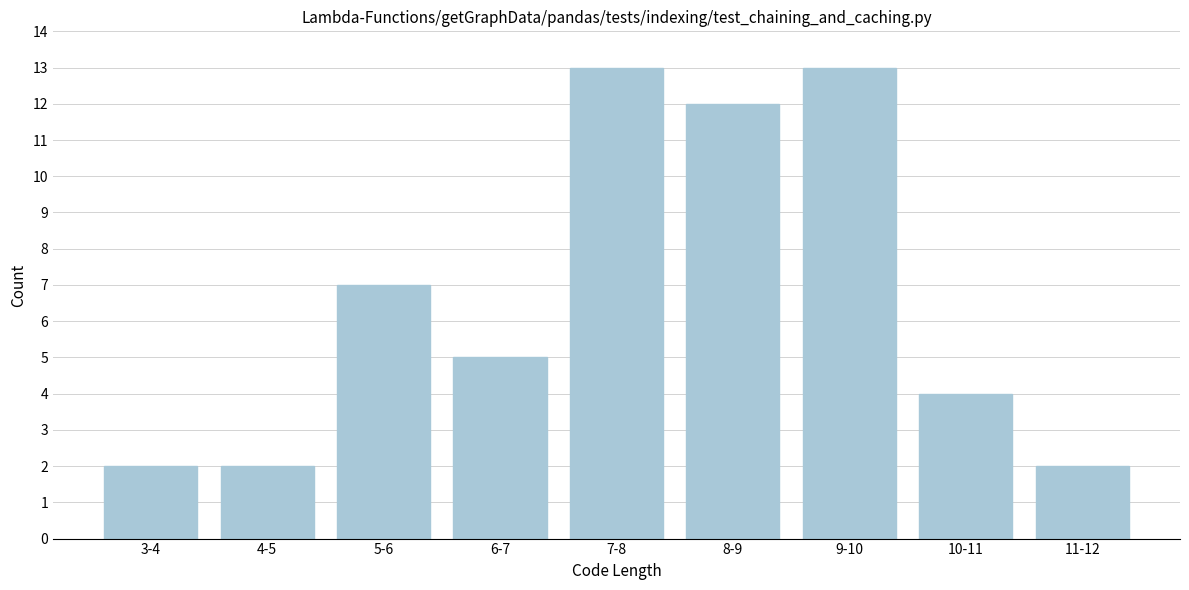

Reading left to right, extract all data points from this chart.

2	2	7	5	13	12	13	4	2